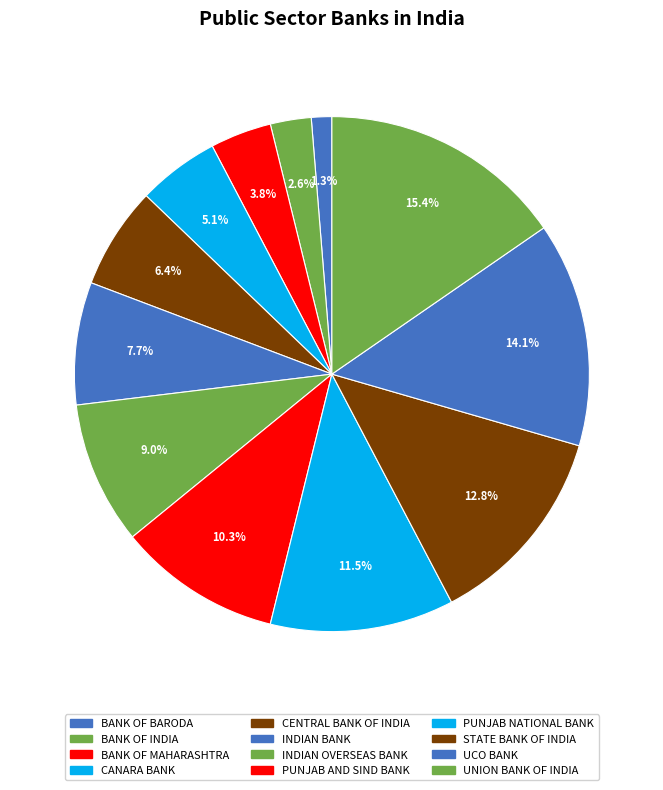

To the nearest percent, what percentage of the pie is PUNJAB AND SIND BANK?

10%